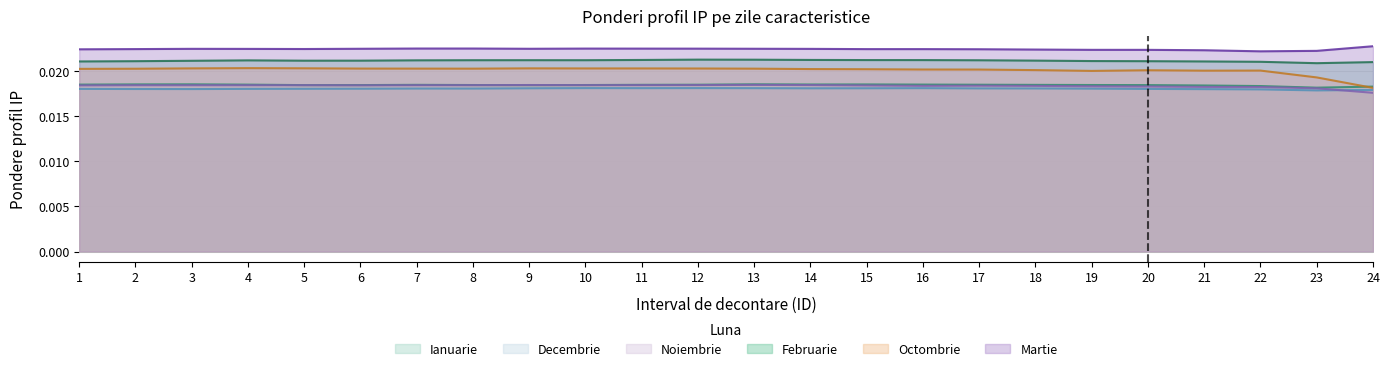

Reading left to right, transcribe all the data shown in this chart.

Ianuarie: 1=0.0	2=0.0	3=0.0	4=0.0	5=0.0	6=0.0	7=0.0	8=0.0	9=0.0	10=0.0	11=0.0	12=0.0	13=0.0	14=0.0	15=0.0	16=0.0	17=0.0	18=0.0	19=0.0	20=0.0	21=0.0	22=0.0	23=0.0	24=0.0
Decembrie: 1=0.0	2=0.0	3=0.0	4=0.0	5=0.0	6=0.0	7=0.0	8=0.0	9=0.0	10=0.0	11=0.0	12=0.0	13=0.0	14=0.0	15=0.0	16=0.0	17=0.0	18=0.0	19=0.0	20=0.0	21=0.0	22=0.0	23=0.0	24=0.0
Noiembrie: 1=0.0	2=0.0	3=0.0	4=0.0	5=0.0	6=0.0	7=0.0	8=0.0	9=0.0	10=0.0	11=0.0	12=0.0	13=0.0	14=0.0	15=0.0	16=0.0	17=0.0	18=0.0	19=0.0	20=0.0	21=0.0	22=0.0	23=0.0	24=0.0
Februarie: 1=0.0	2=0.0	3=0.0	4=0.0	5=0.0	6=0.0	7=0.0	8=0.0	9=0.0	10=0.0	11=0.0	12=0.0	13=0.0	14=0.0	15=0.0	16=0.0	17=0.0	18=0.0	19=0.0	20=0.0	21=0.0	22=0.0	23=0.0	24=0.0
Octombrie: 1=0.0	2=0.0	3=0.0	4=0.0	5=0.0	6=0.0	7=0.0	8=0.0	9=0.0	10=0.0	11=0.0	12=0.0	13=0.0	14=0.0	15=0.0	16=0.0	17=0.0	18=0.0	19=0.0	20=0.0	21=0.0	22=0.0	23=0.0	24=0.0
Martie: 1=0.0	2=0.0	3=0.0	4=0.0	5=0.0	6=0.0	7=0.0	8=0.0	9=0.0	10=0.0	11=0.0	12=0.0	13=0.0	14=0.0	15=0.0	16=0.0	17=0.0	18=0.0	19=0.0	20=0.0	21=0.0	22=0.0	23=0.0	24=0.0